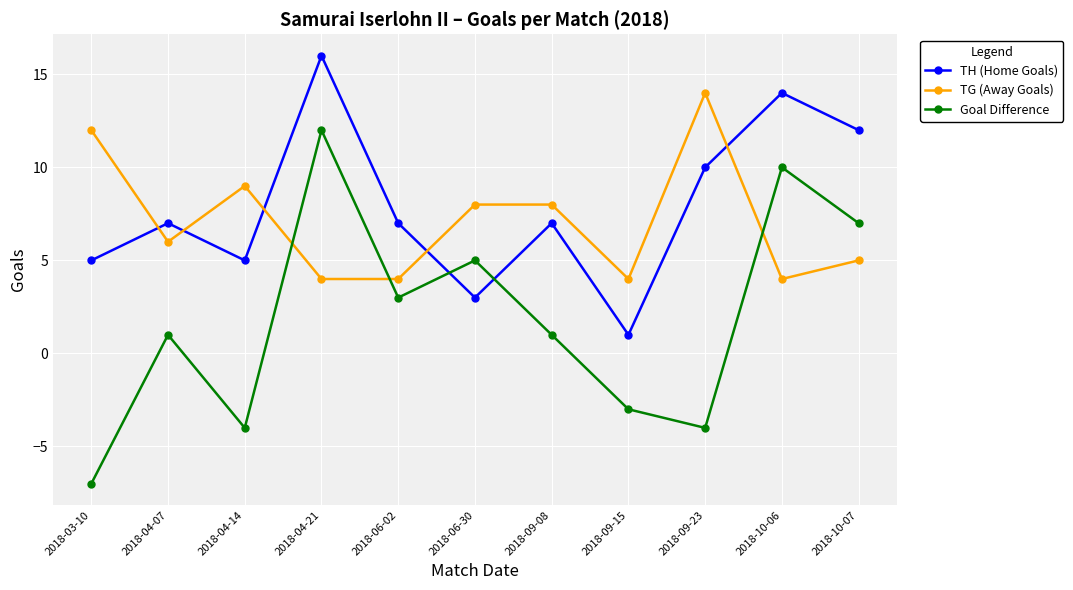

Reading left to right, transcribe all the data shown in this chart.

TH (Home Goals): 5	7	5	16	7	3	7	1	10	14	12
TG (Away Goals): 12	6	9	4	4	8	8	4	14	4	5
Goal Difference: -7	1	-4	12	3	5	1	-3	-4	10	7